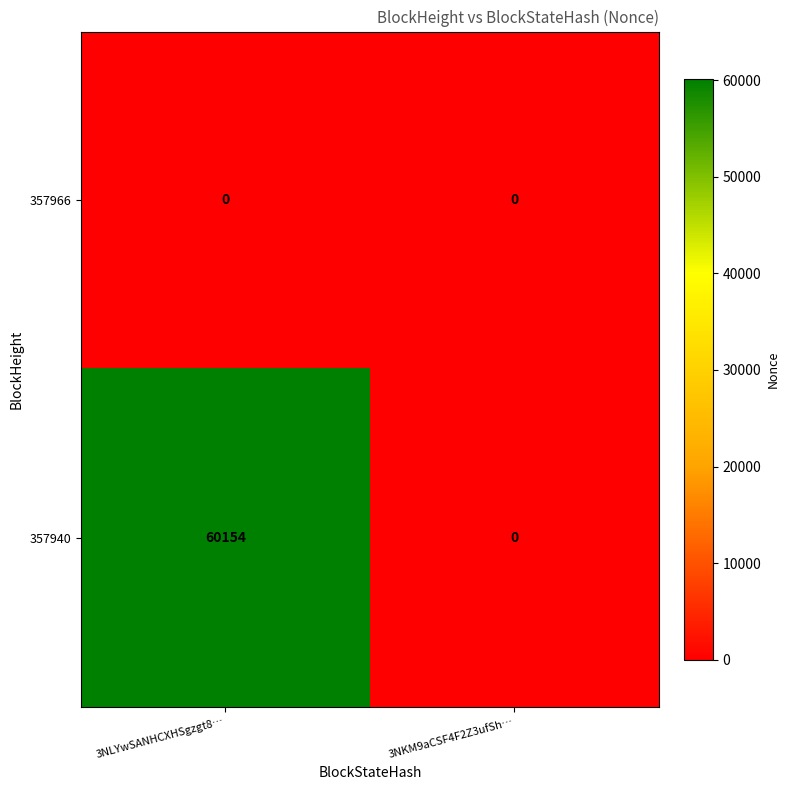

How many data points does each series have?

2